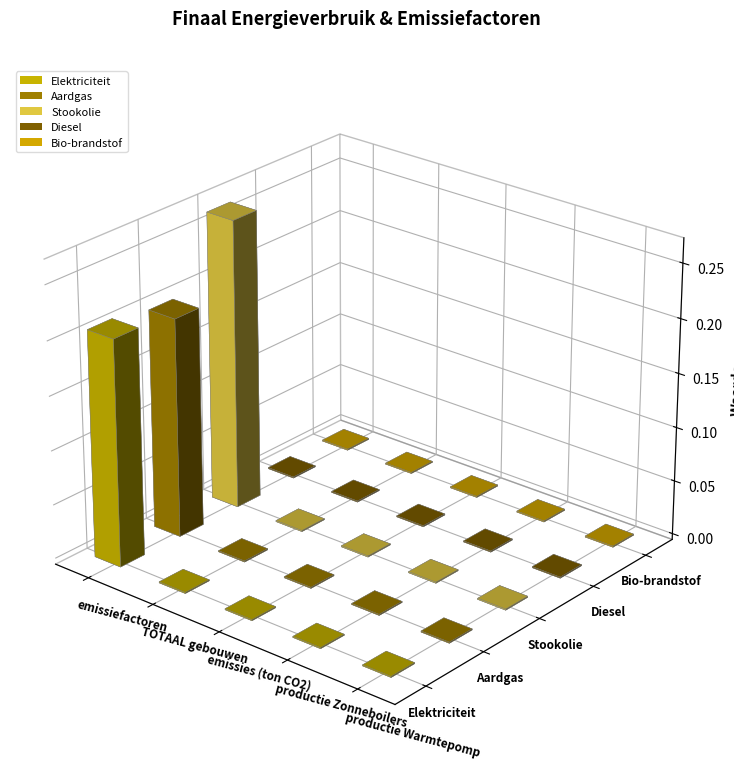

How many categories are shown in the chart?

5